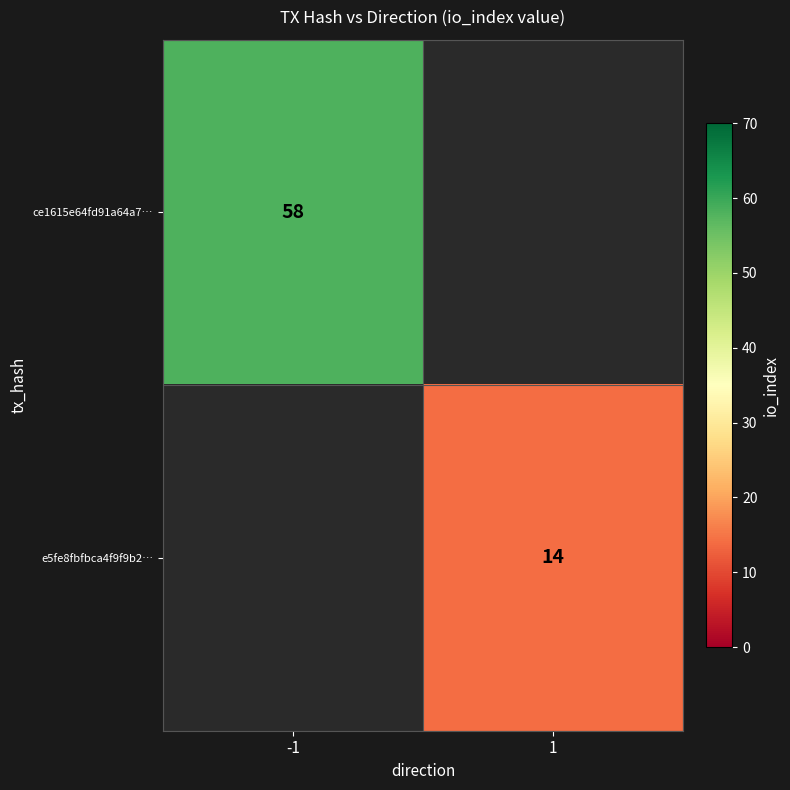

What is the minimum value shown in the chart?

14.0